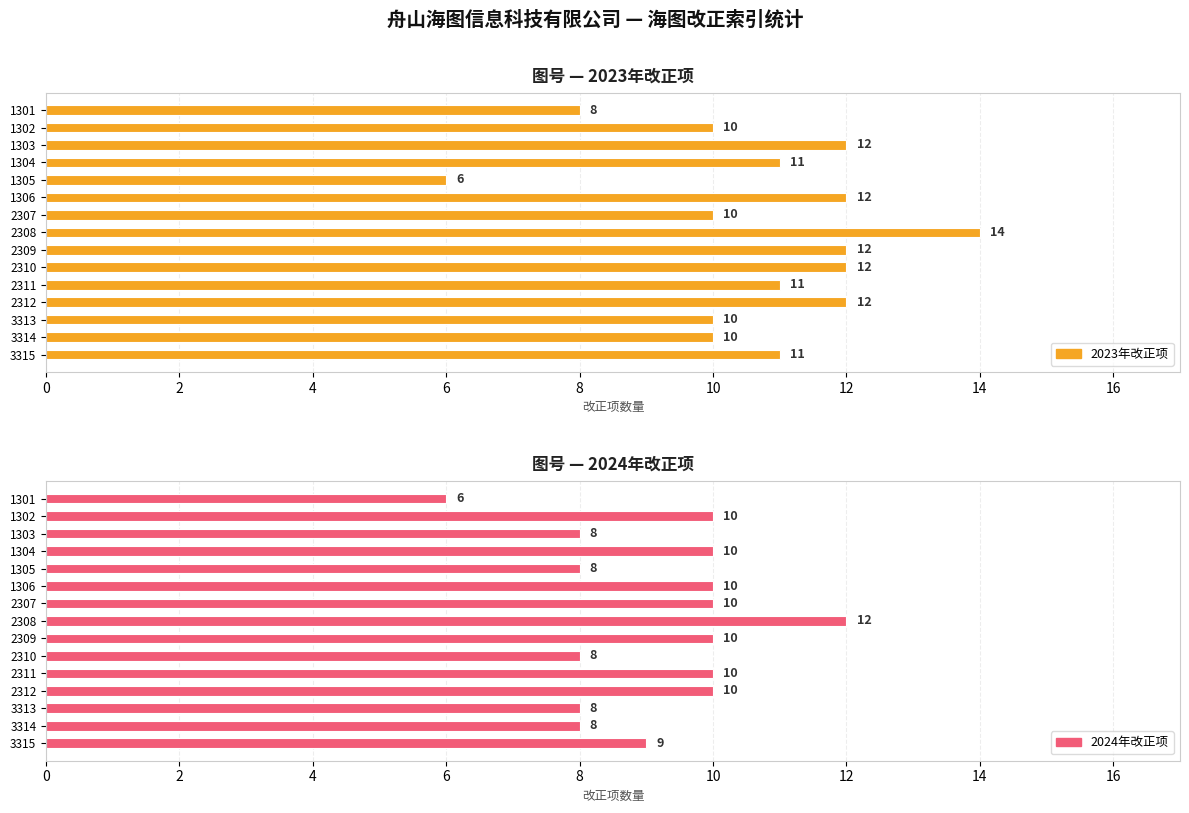

What is the smallest value displayed?

6